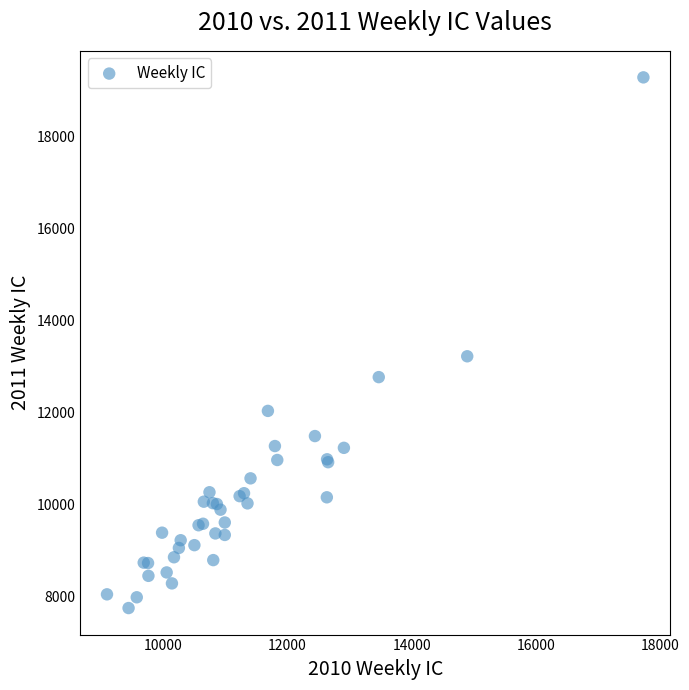

What Y value in the scatter plot is closest to 13510?

13215